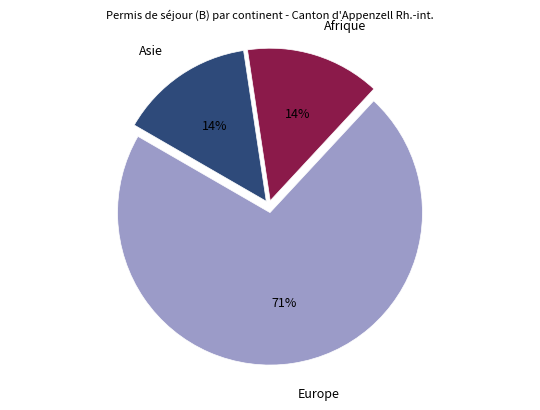

The Afrique slice represents 7% of the pie. True or false?

False